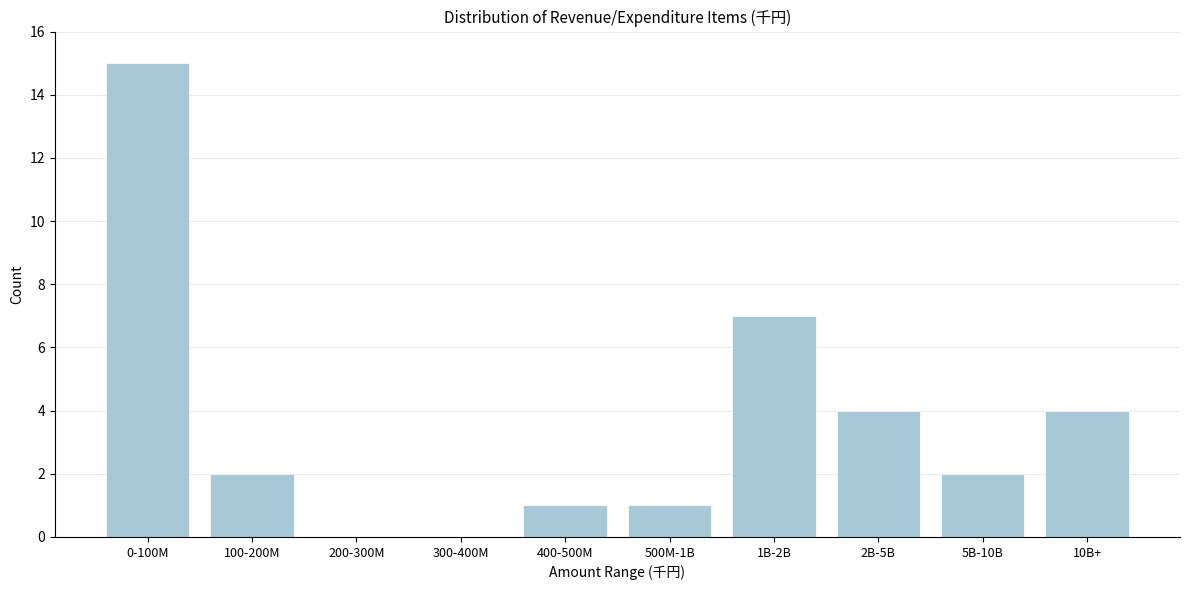

Reading left to right, transcribe all the data shown in this chart.

0-100M=15	100-200M=2	200-300M=0	300-400M=0	400-500M=1	500M-1B=1	1B-2B=7	2B-5B=4	5B-10B=2	10B+=4